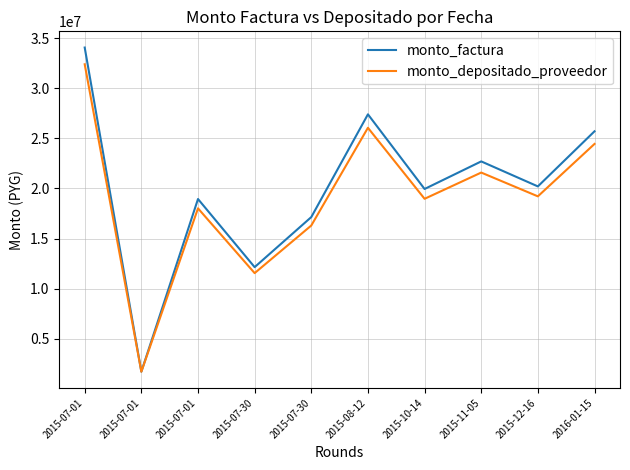

Does the chart have visible grid lines?

Yes